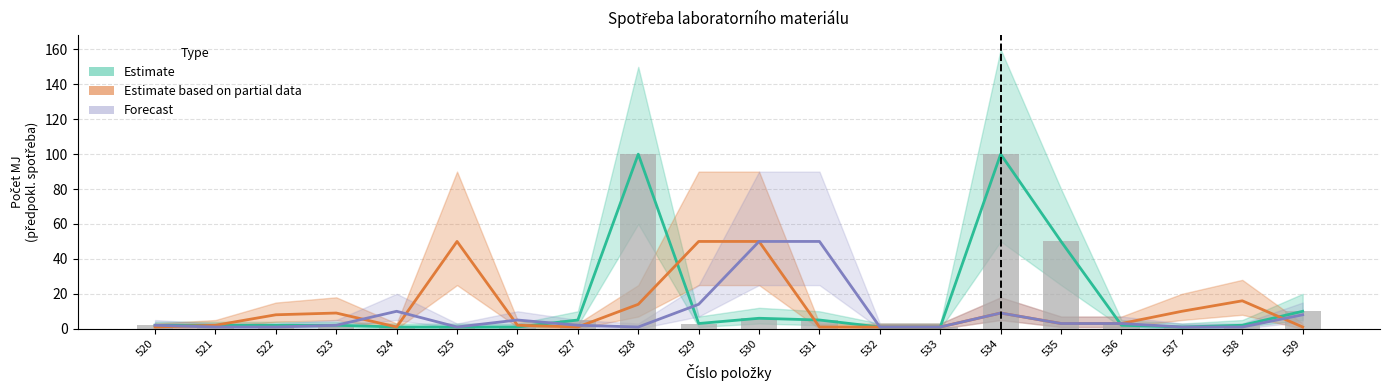

What is the value of the Estimate_mid bar at the 13th from the left?

1